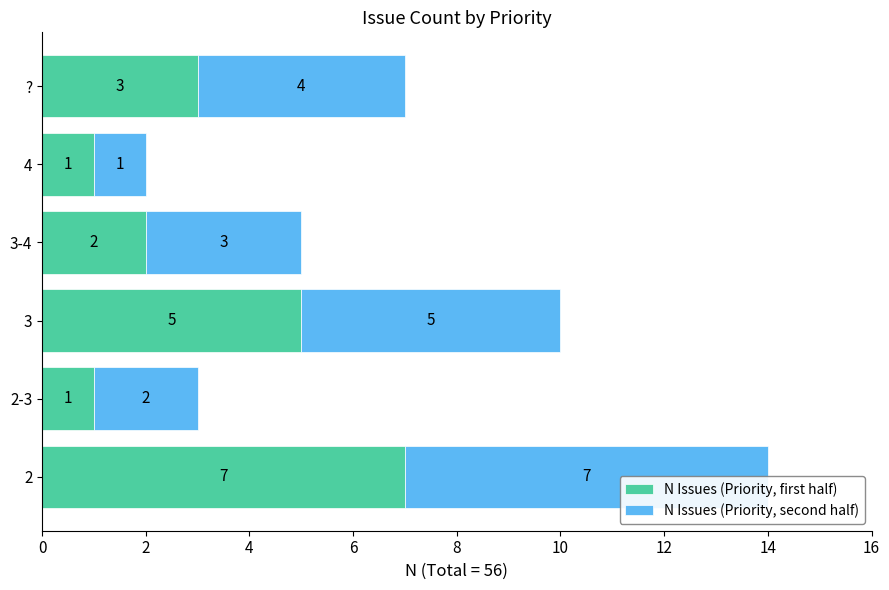

Reading left to right, what are all the values shown in this chart?

N Issues (Priority, first half): 7	1	5	2	1	3
N Issues (Priority, second half): 7	2	5	3	1	4